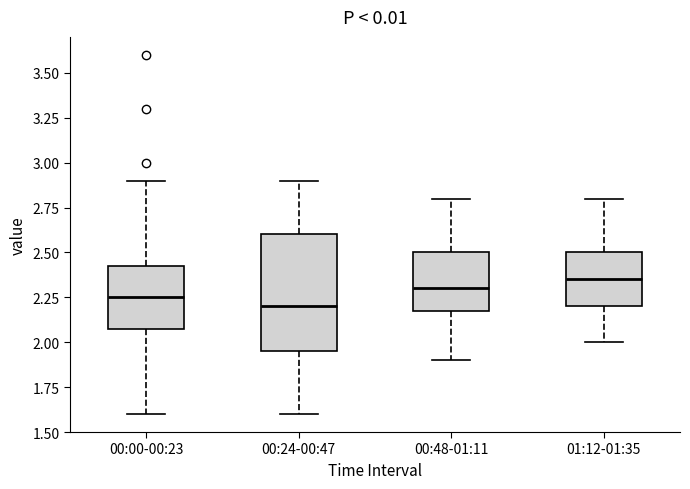

Reading left to right, transcribe this box plot: for each box, give where its median line is, the range the box spans, and where its two whiskers end, as read against the y-axis. The values are not printed on the chart, so give them approximately, as read against the axis.

00:00-00:23: median 2.25, box 2.10 to 2.45, whiskers 1.60 to 2.90
00:24-00:47: median 2.20, box 1.95 to 2.60, whiskers 1.60 to 2.90
00:48-01:11: median 2.30, box 2.20 to 2.50, whiskers 1.90 to 2.80
01:12-01:35: median 2.35, box 2.20 to 2.50, whiskers 2.00 to 2.80